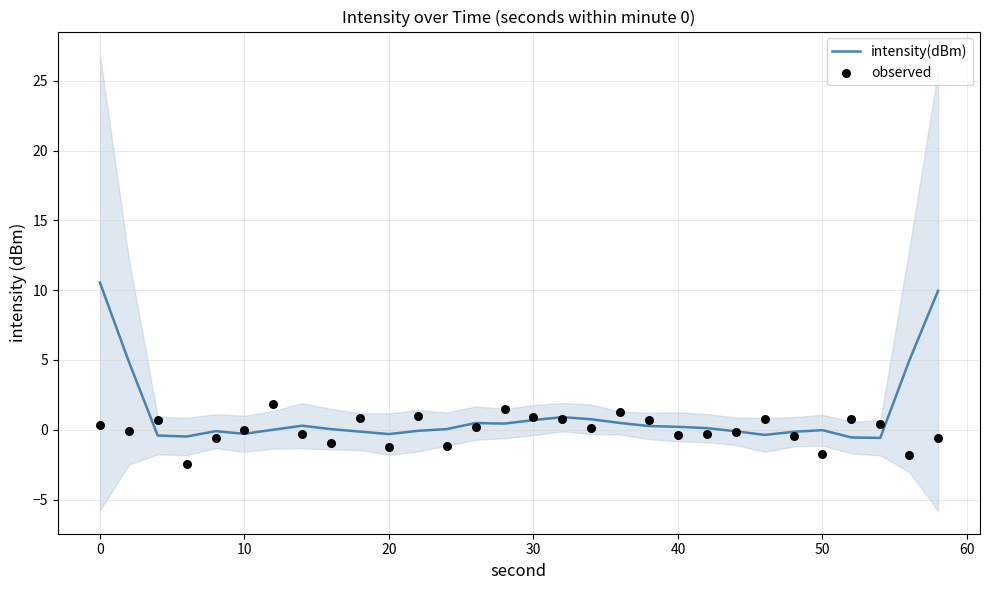

Which series contains the highest Y value?

intensity(dBm)